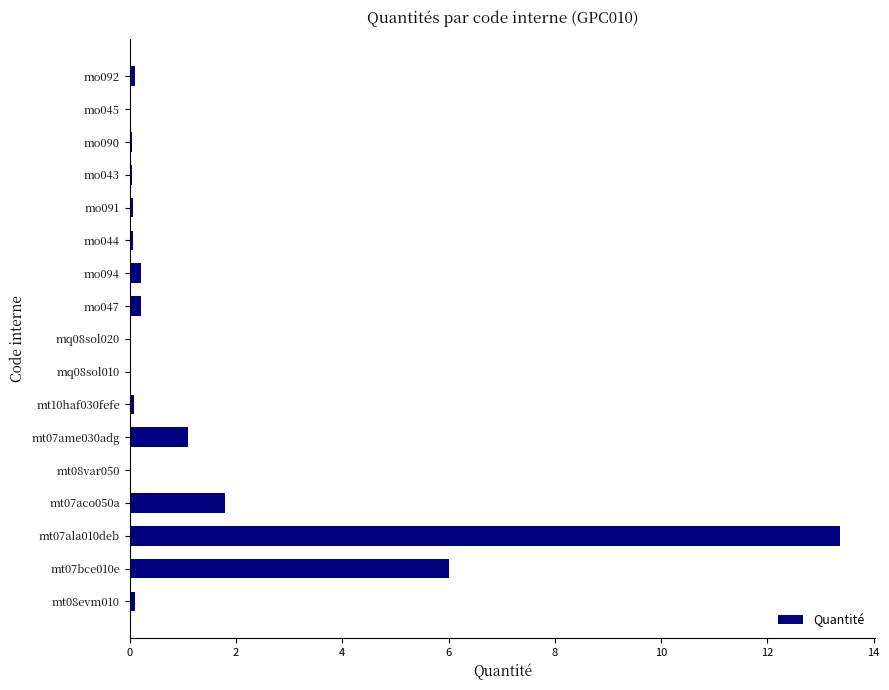

What is the average value?

1.4